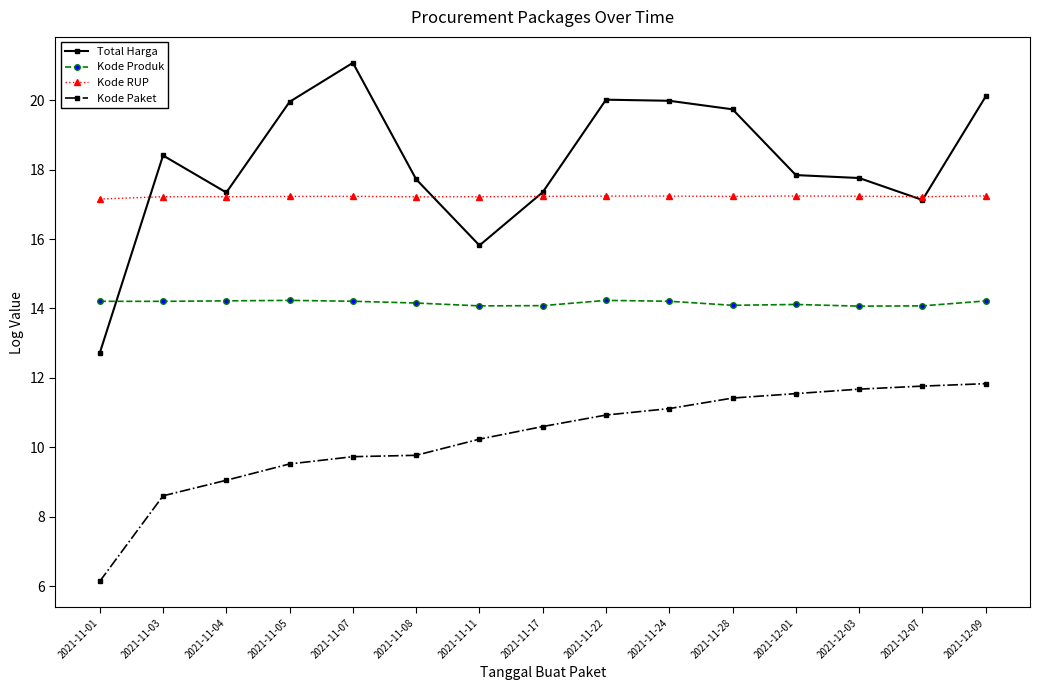

How many distinct data groups are displayed?

4